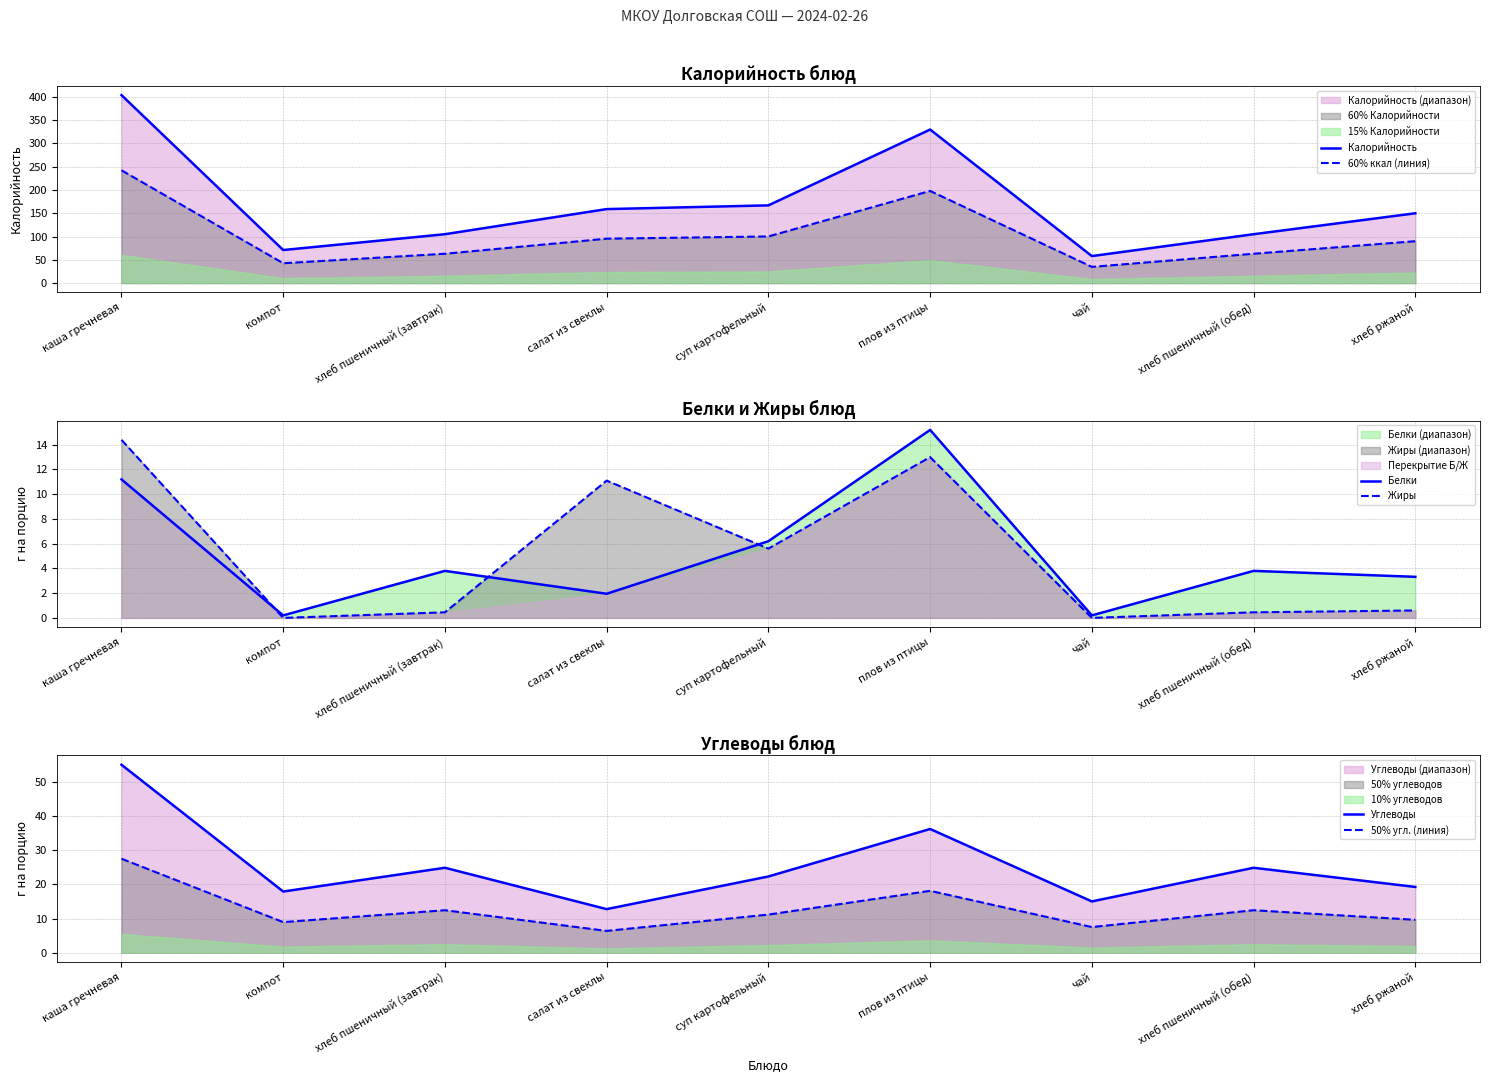

Which label corresponds to the smallest value in the chart?

компот